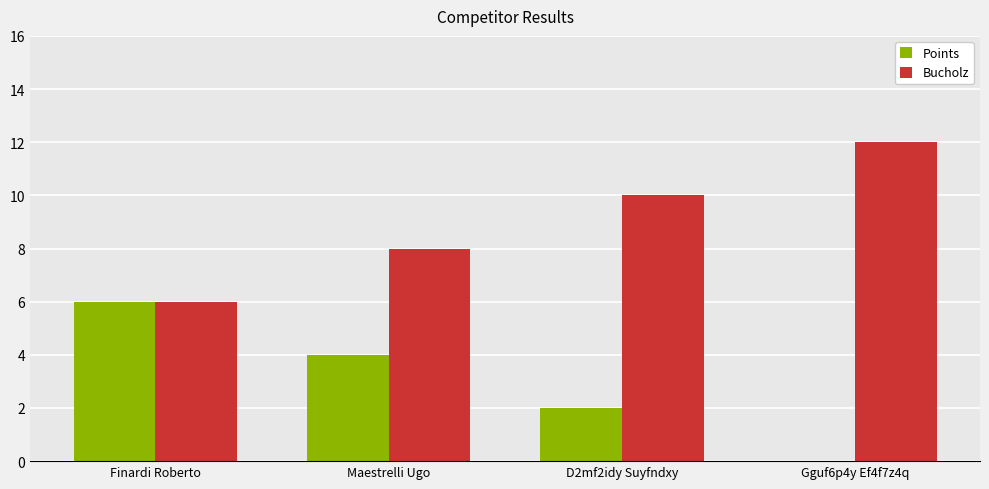

True or false: Points has a value of 3 at D2mf2idy Suyfndxy.

False